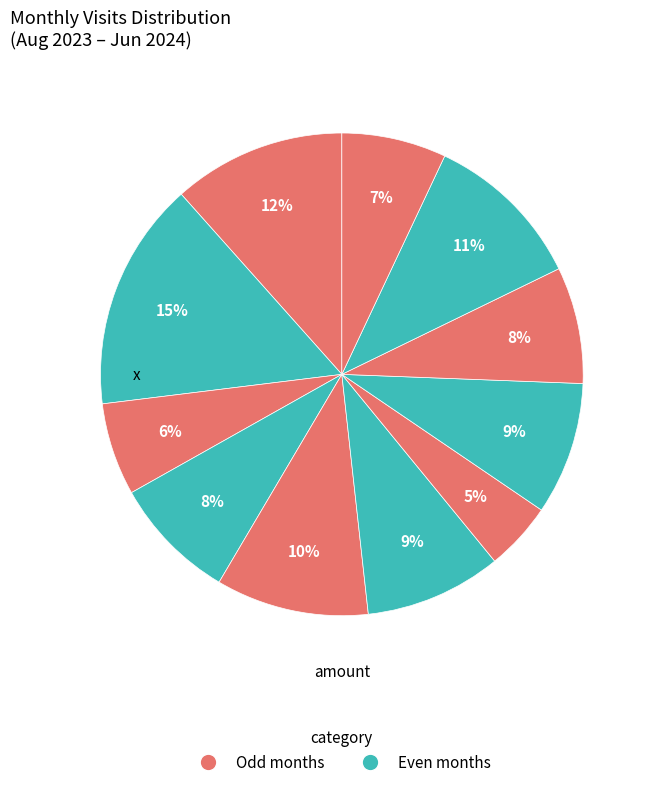

Count the number of slices in the pie.

11